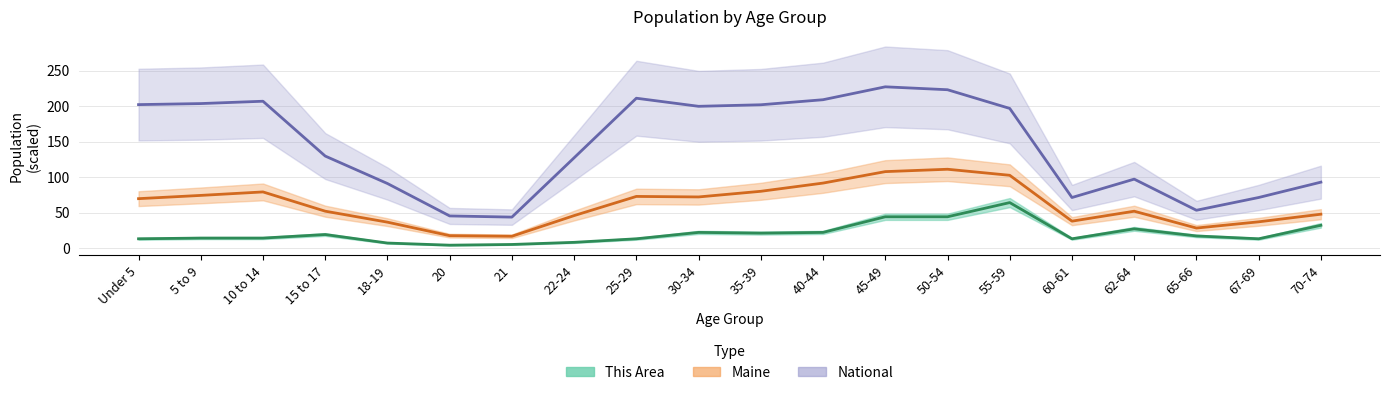

What is the difference between the Maine values at 60-61 and 35-39?

42.1